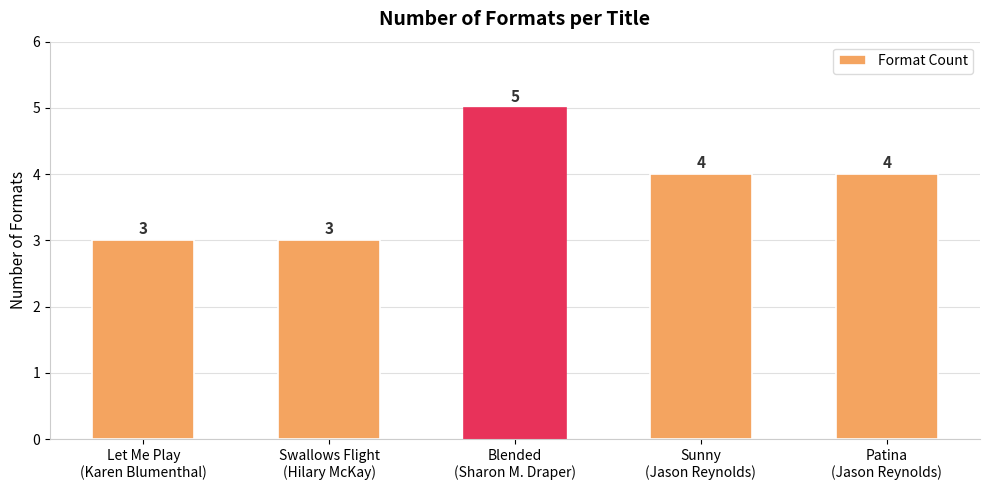

What is the difference between the second highest and second lowest values?

1